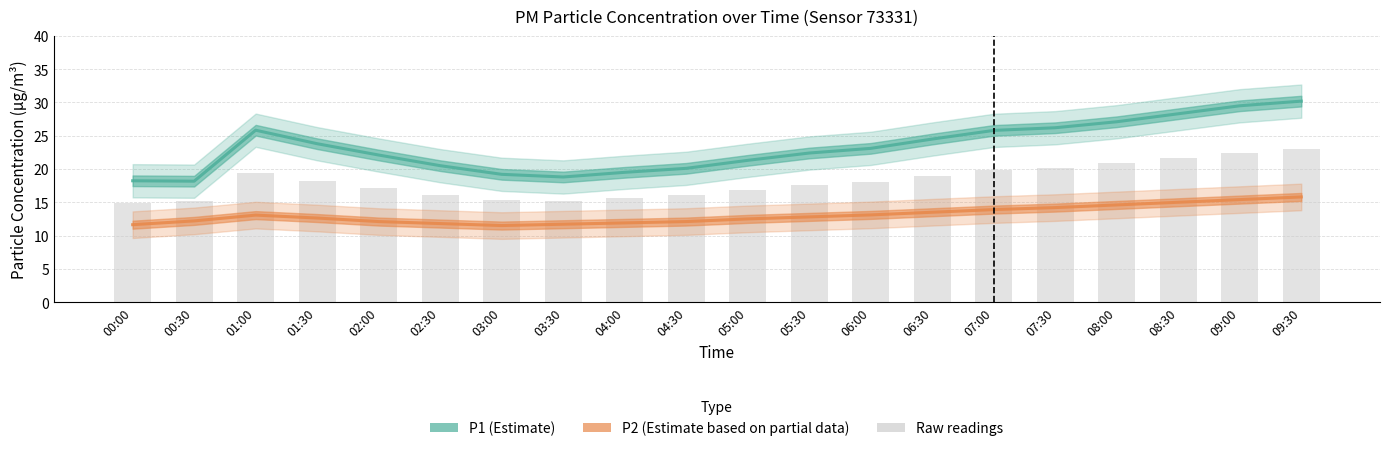

What is the difference between the maximum and minimum values in the P1 (Estimate) series?

12.0